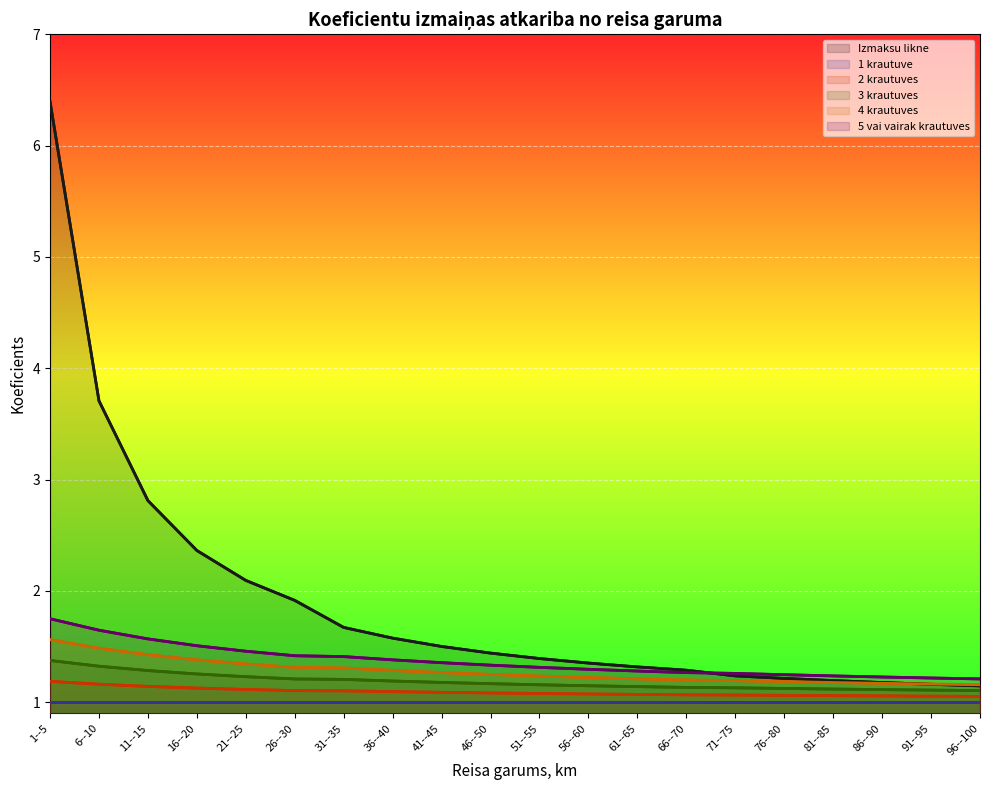

Is it true that Izmaksu likne equals 3.5 at 1--5?

False